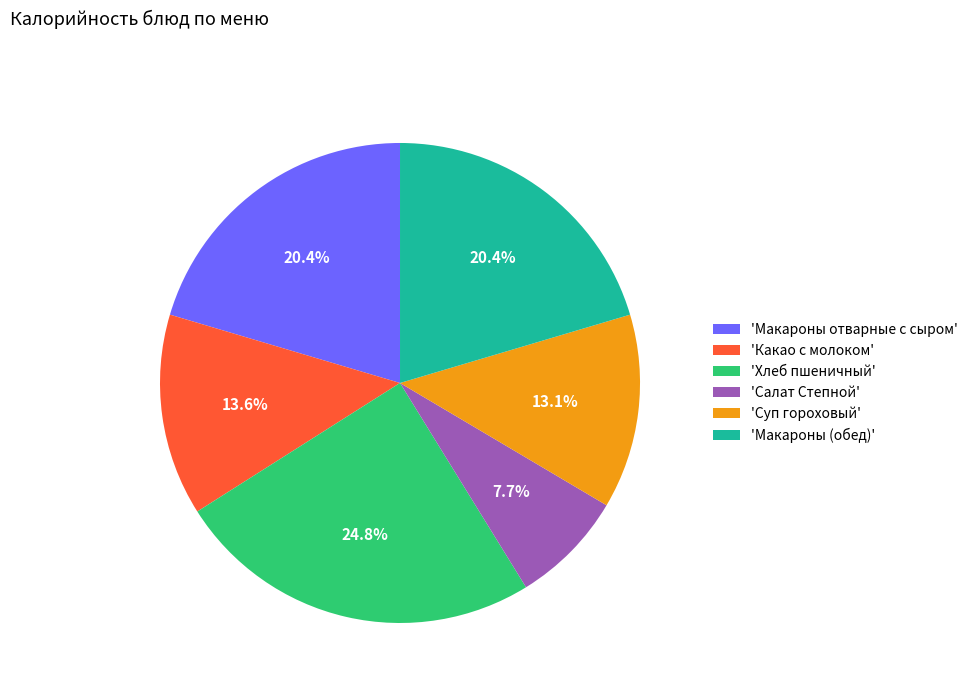

What percentage do 'Макароны отварные с сыром' and 'Какао с молоком' together represent?

34.0%